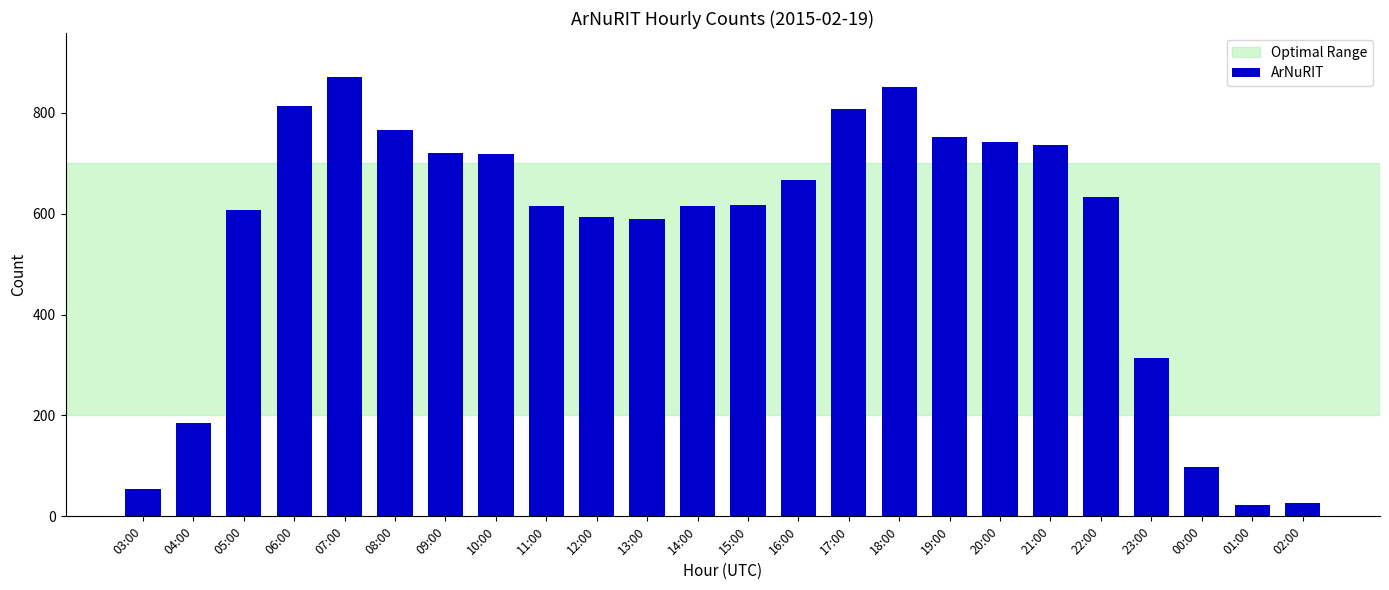

How many bars are there in total?

24